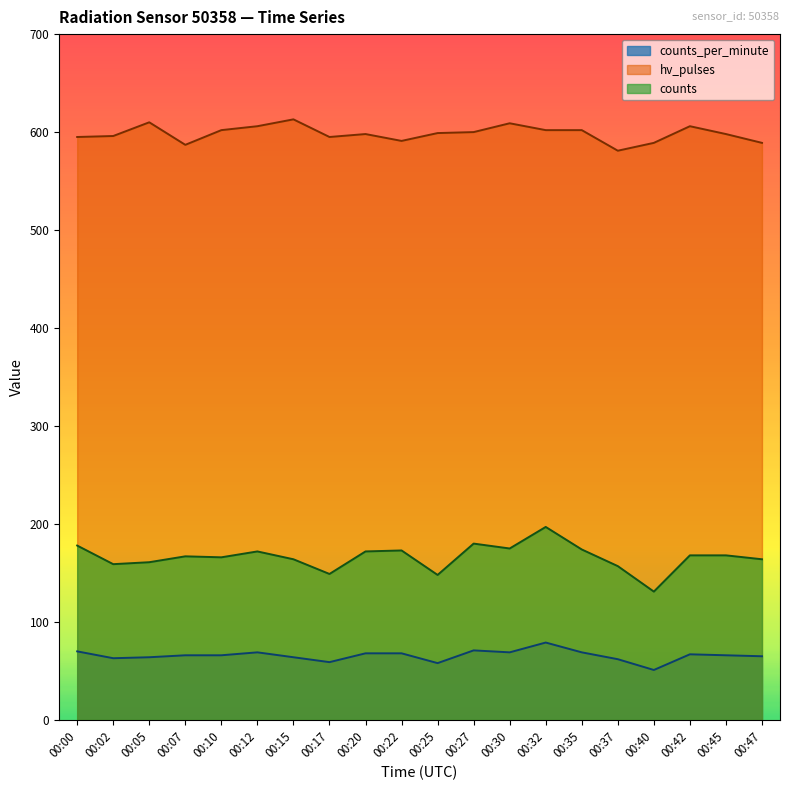

How many values in the hv_pulses series are below 599?

10